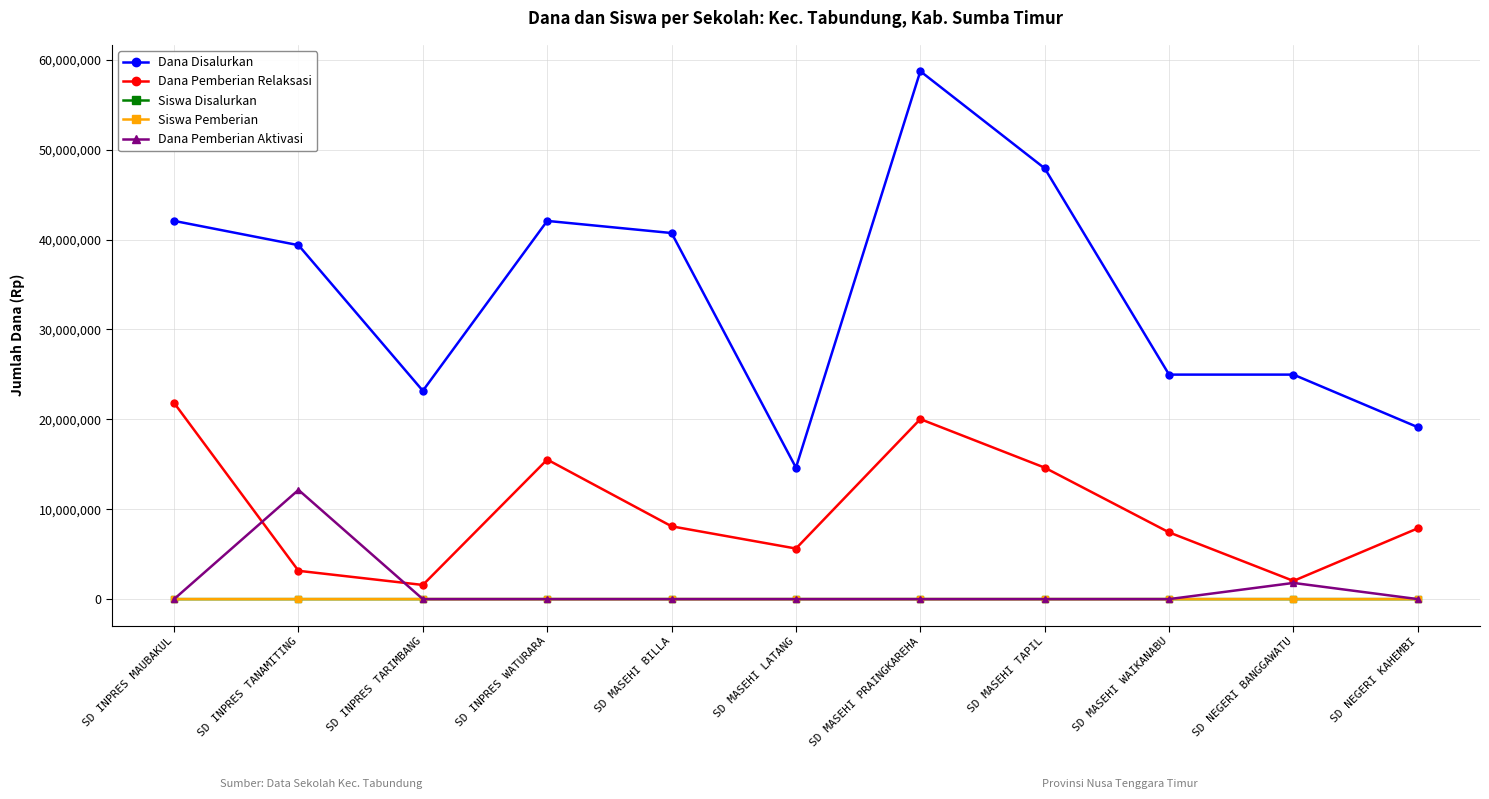

Is it true that Dana Disalurkan equals 34201239 at SD MASEHI WAIKANABU?

False